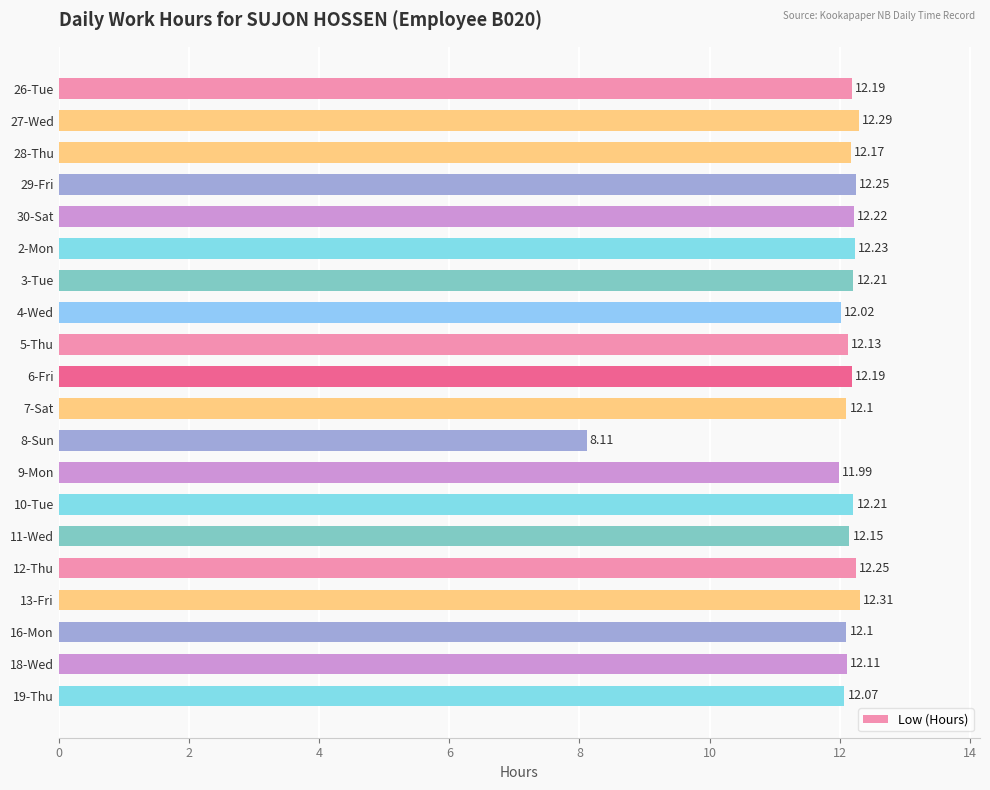

Which has a higher value, 18-Wed or 5-Thu?

5-Thu